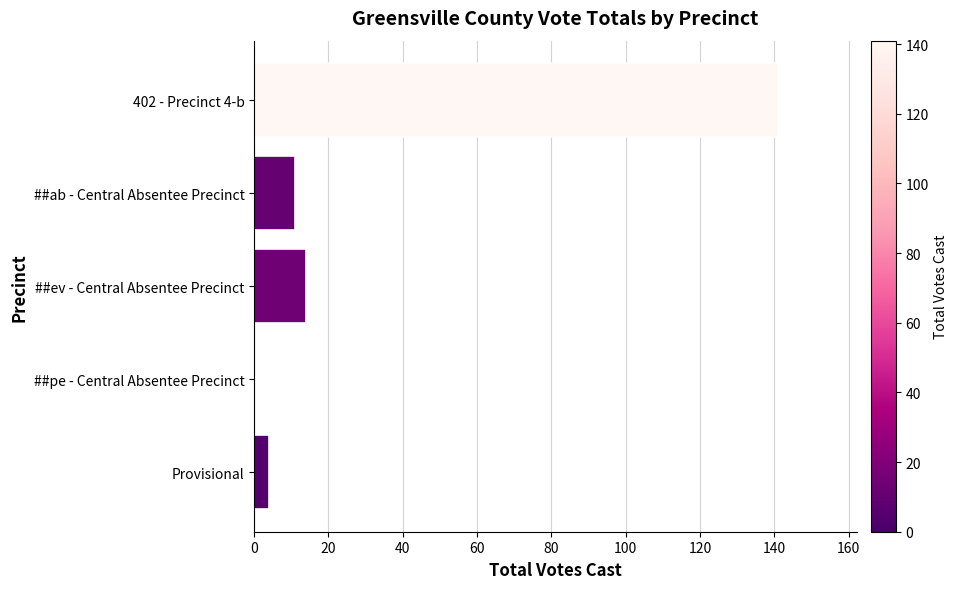

Reading top to bottom, what are all the values shown in this chart?

402 - Precinct 4-b=141	##ab - Central Absentee Precinct=11	##ev - Central Absentee Precinct=14	##pe - Central Absentee Precinct=0	Provisional=4